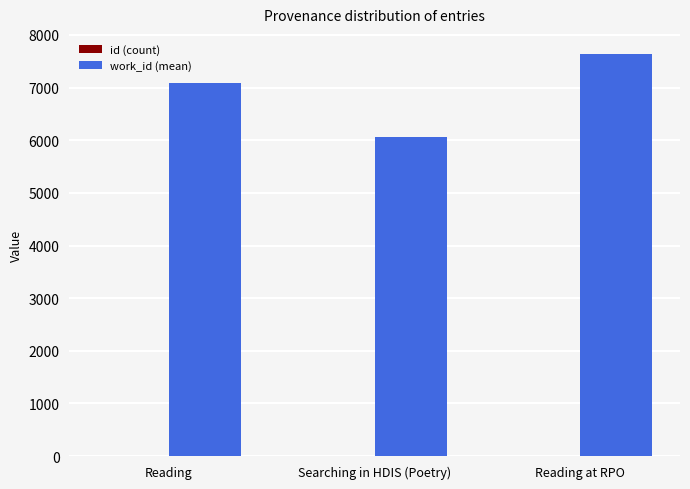

Which label corresponds to the largest value in the chart?

Reading at RPO